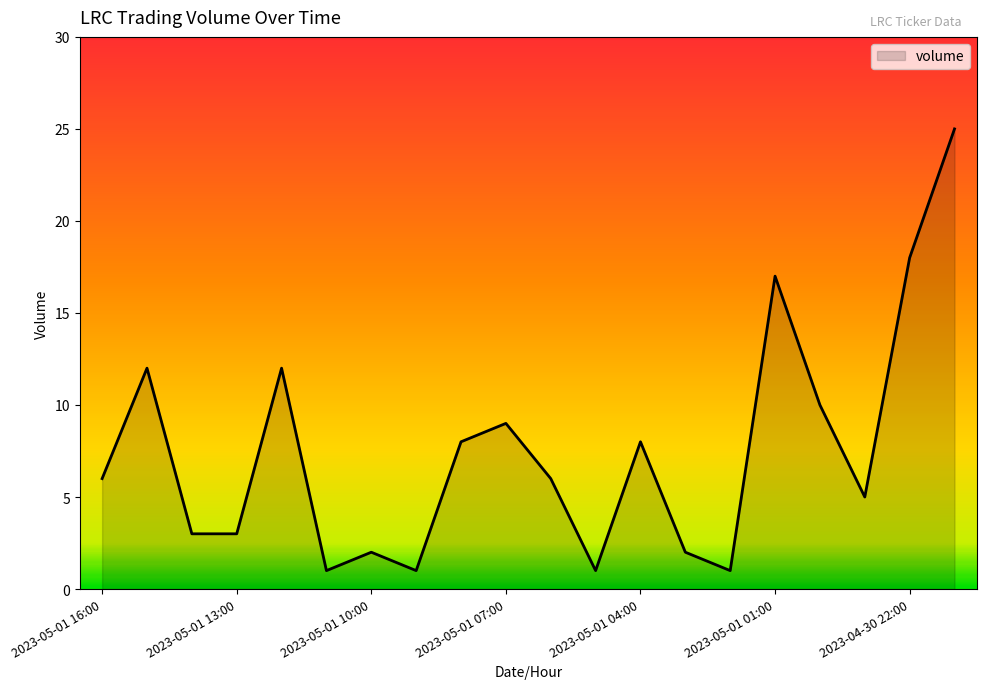

Reading left to right, list all the values displayed in this chart.

6	12	3	3	12	1	2	1	8	9	6	1	8	2	1	17	10	5	18	25